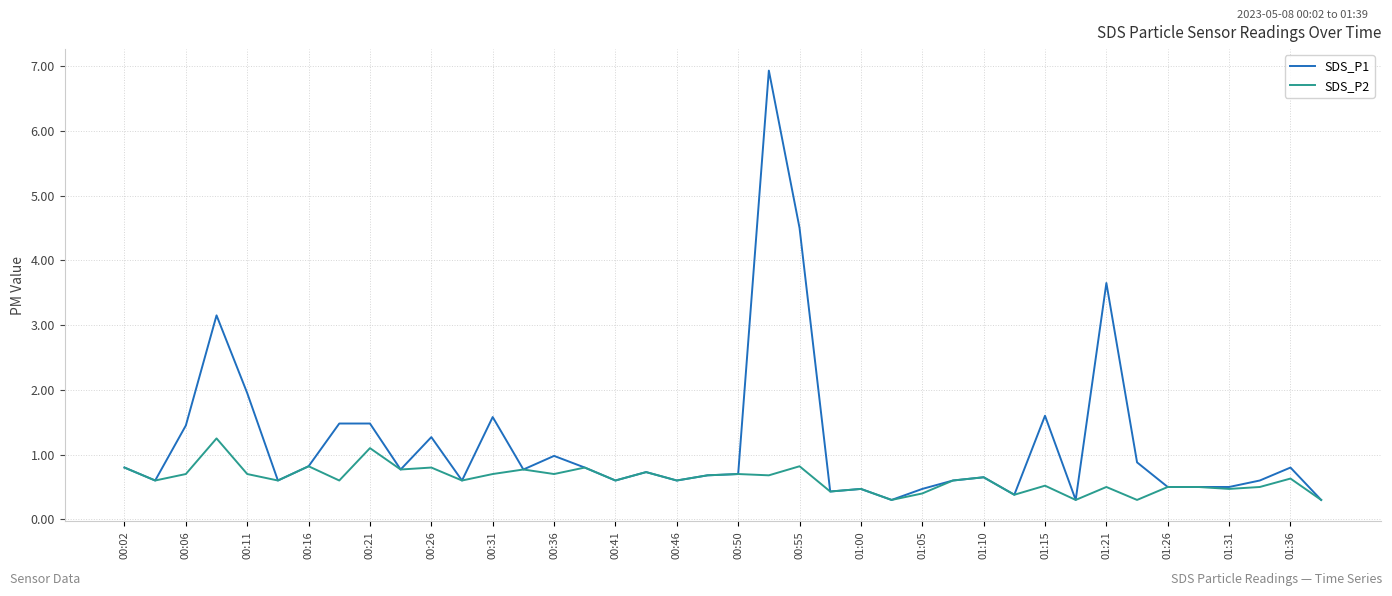

Rank the series by their average value, from highest to lowest.

SDS_P1, SDS_P2